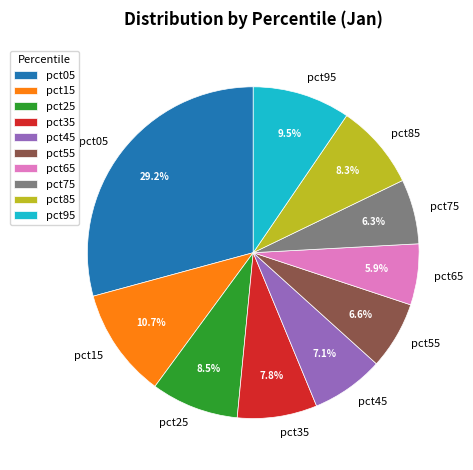

Does pct15 account for over 50% of the chart?

No